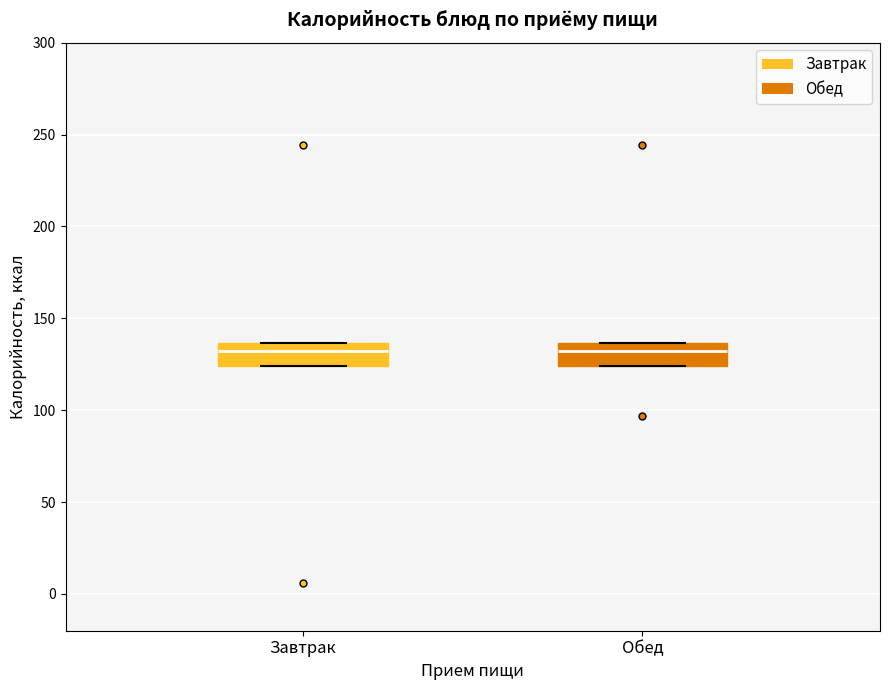

Where does the median line of the box for Завтрак sit on the y-axis? The values are not printed on the chart, so give them approximately, as read against the axis.

130